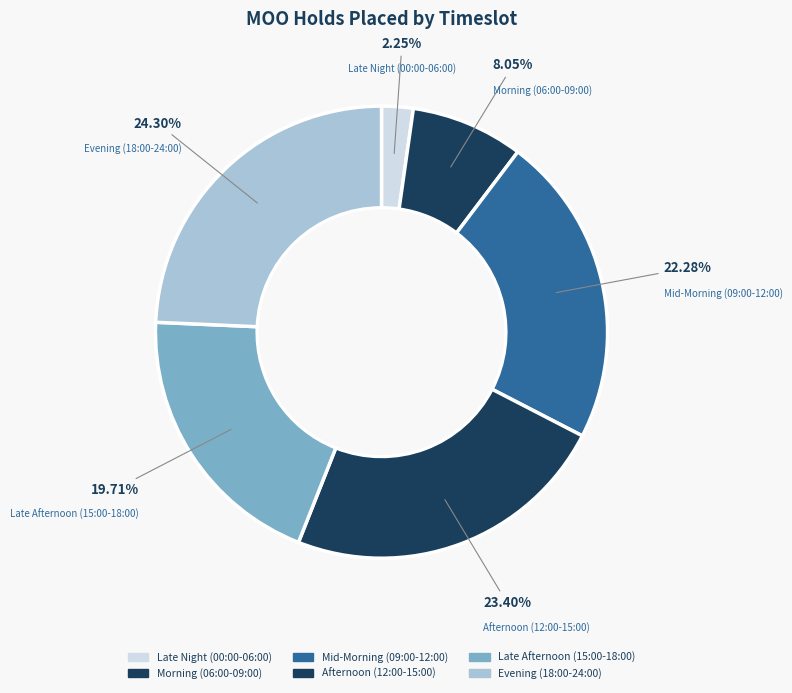

Combined, do Afternoon (12:00-15:00) and Evening (18:00-24:00) account for over 50%?

No